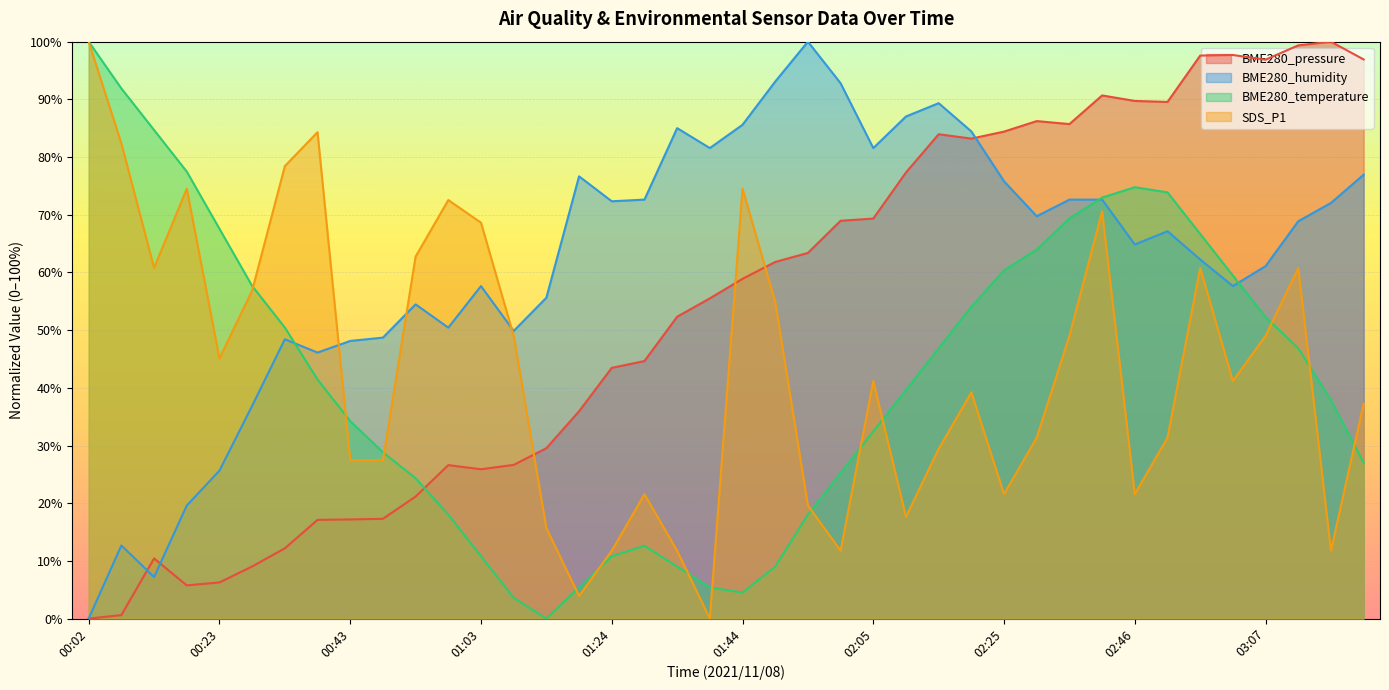

The SDS_P1 series shows 54.9 at 01:49. True or false?

True